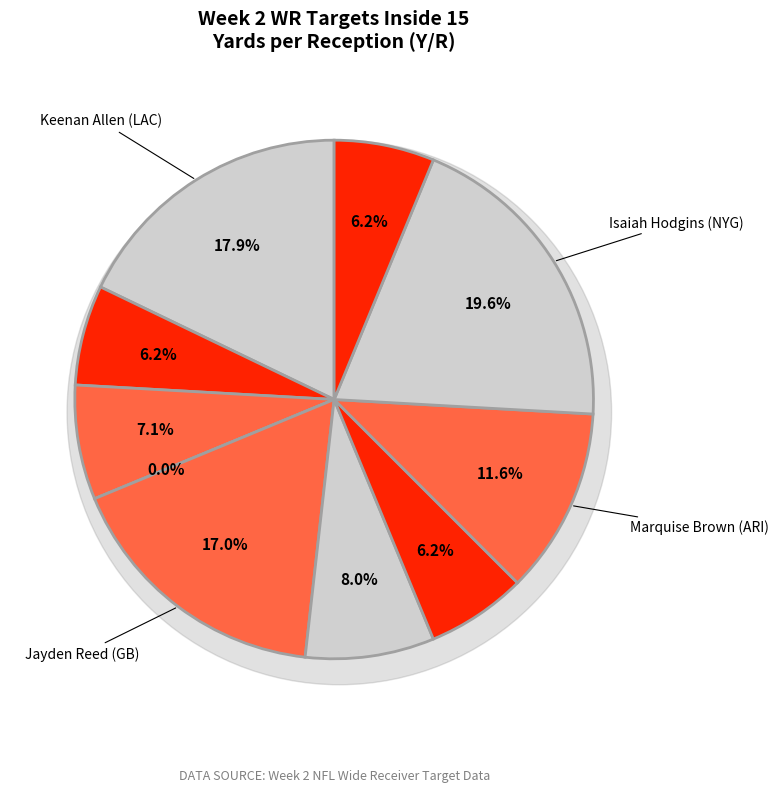

How many slices are in this pie chart?

10